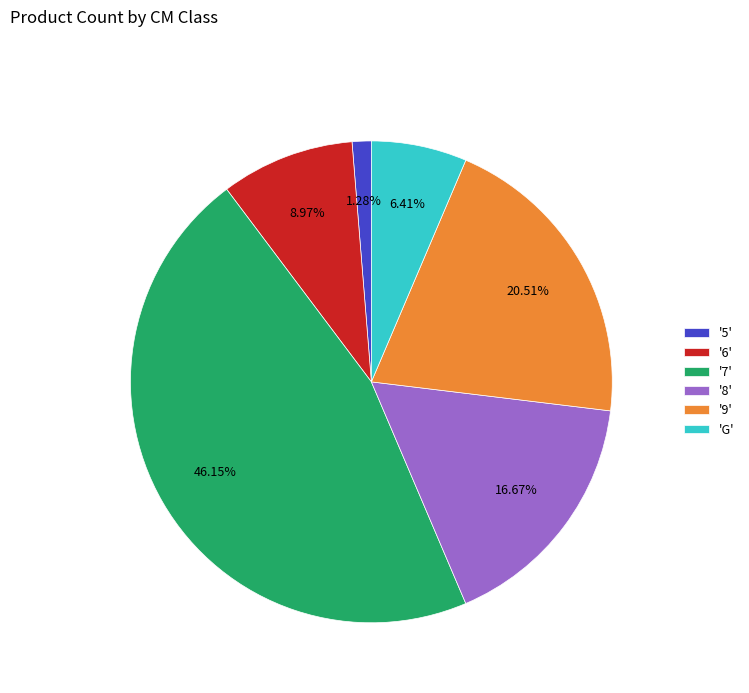

To the nearest percent, what is the average slice percentage?

17%